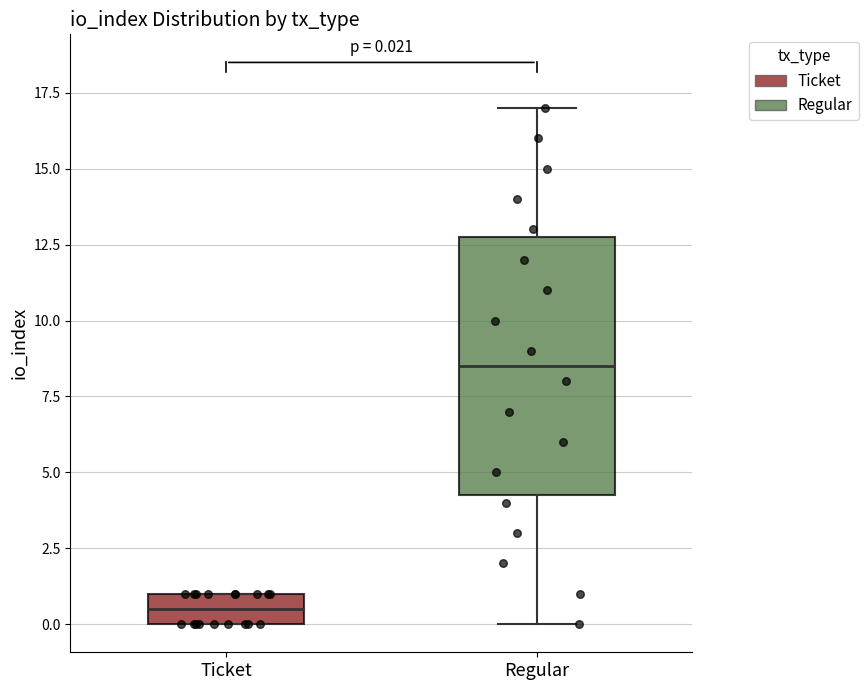

Which box has the highest median line?

Regular